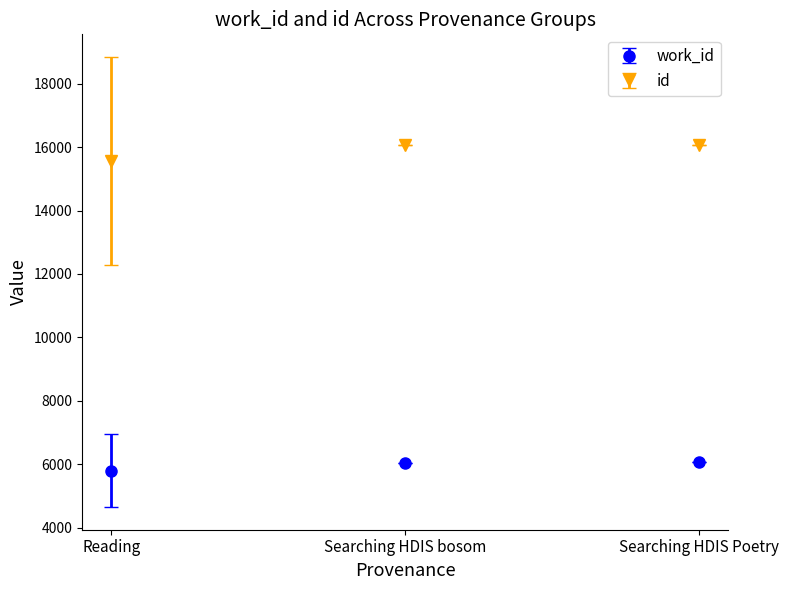

What is the maximum value shown in the chart?

16071.0